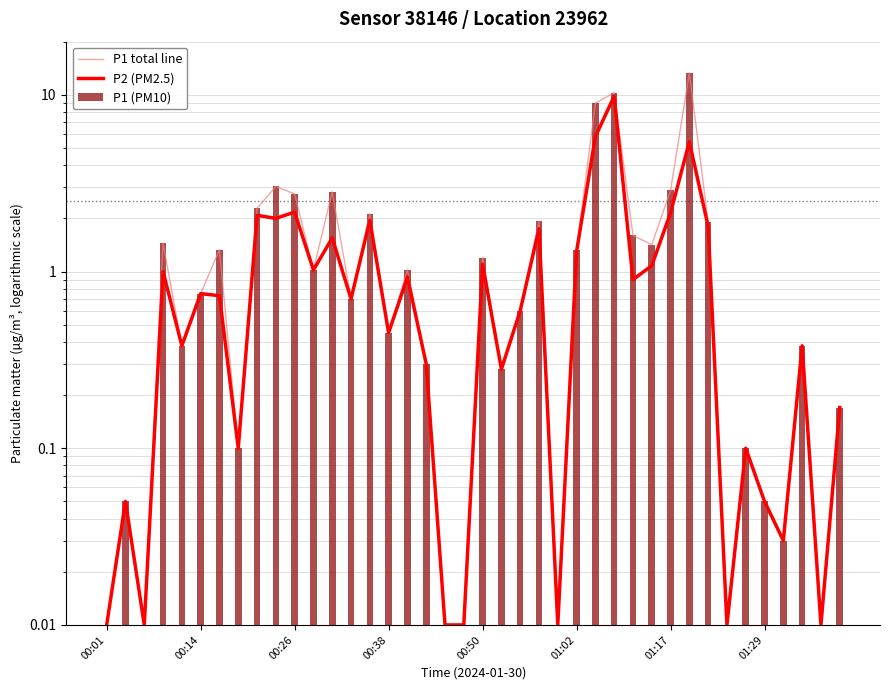

Reading left to right, transcribe all the data shown in this chart.

P1 total line: 0.0	0.1	0.0	1.4	0.4	0.8	1.3	0.1	2.3	3.0	2.8	1.0	2.8	0.7	2.1	0.5	1.0	0.3	0.0	0.0	1.2	0.3	0.6	1.9	0.0	1.3	9.0	10.3	1.6	1.4	2.9	13.3	1.9	0.0	0.1	0.1	0.0	0.4	0.0	0.2
P2 (PM2.5): 0.0	0.1	0.0	1.0	0.4	0.8	0.7	0.1	2.1	2.0	2.2	1.0	1.6	0.7	1.9	0.5	0.9	0.3	0.0	0.0	1.1	0.3	0.6	1.8	0.0	1.3	5.8	9.8	0.9	1.1	2.1	5.4	1.8	0.0	0.1	0.1	0.0	0.4	0.0	0.2
P1 (PM10): 0.0	0.1	0.0	1.4	0.4	0.8	1.3	0.1	2.3	3.0	2.8	1.0	2.8	0.7	2.1	0.5	1.0	0.3	0.0	0.0	1.2	0.3	0.6	1.9	0.0	1.3	9.0	10.3	1.6	1.4	2.9	13.3	1.9	0.0	0.1	0.1	0.0	0.4	0.0	0.2